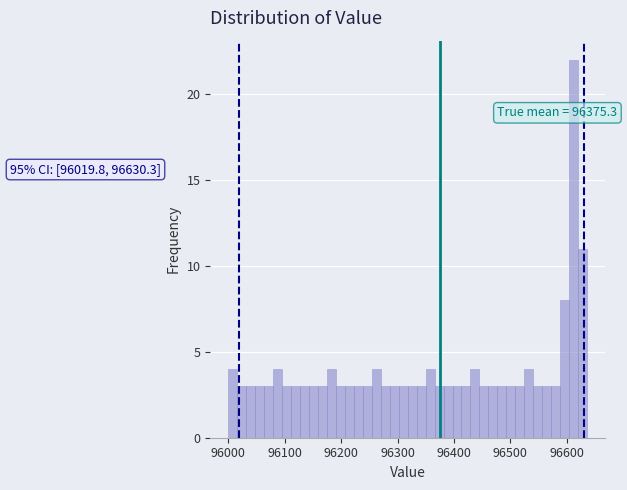

Around what value on the x-axis is the tallest bar? Give the approximate position of its centre, as read against the axis.

96610